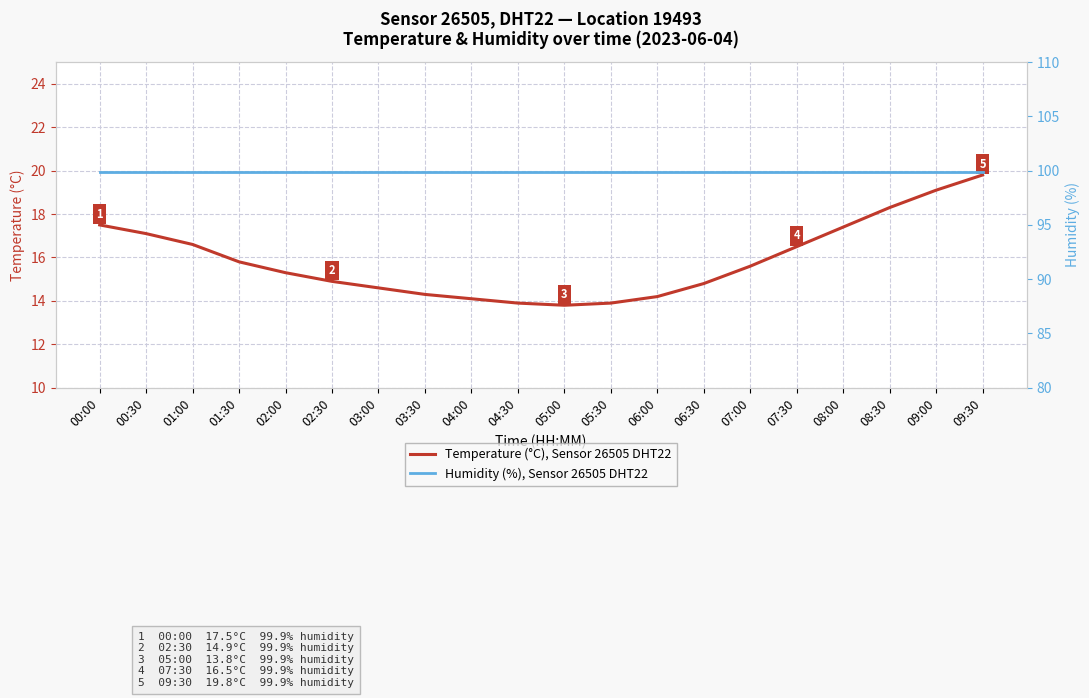

At which label does Temperature (°C), Sensor 26505 DHT22 reach its minimum?

05:00